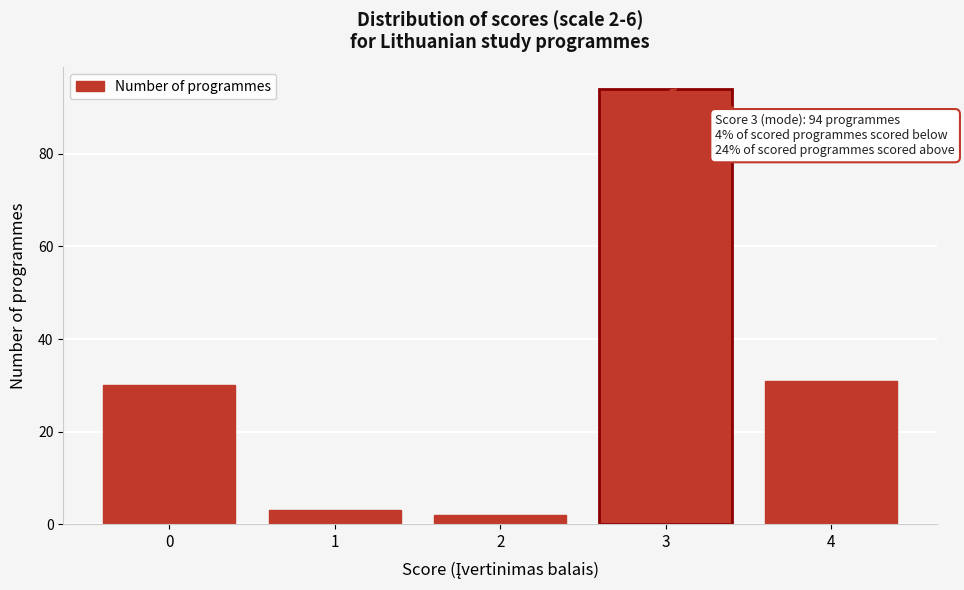

Reading right to left, extract all data points from this chart.

4=31	3=94	2=2	1=3	0=30